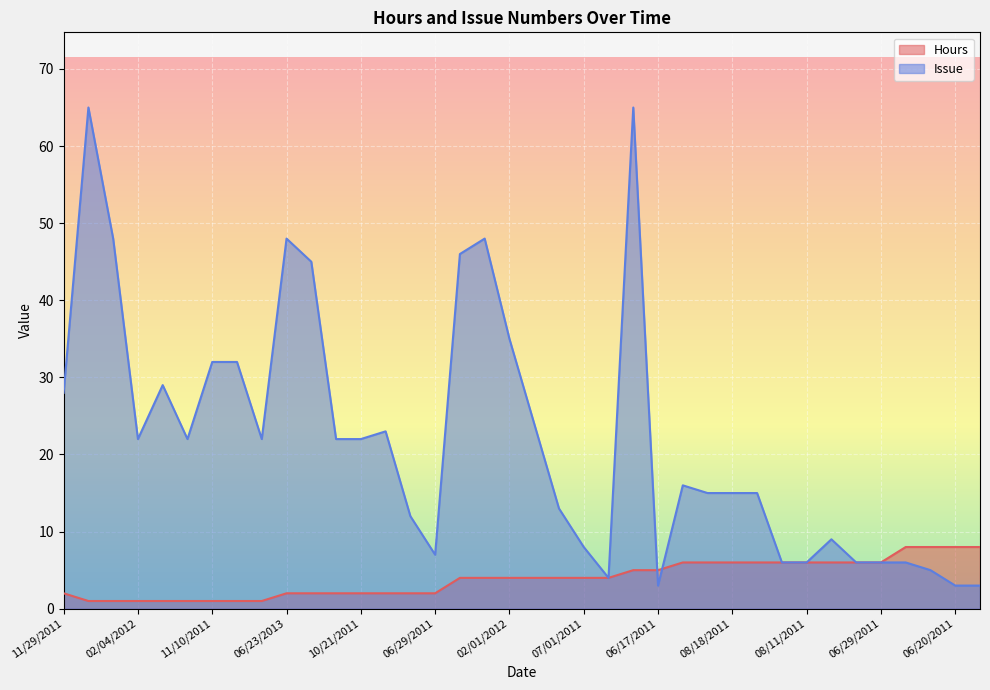

What is the smallest value displayed?

1